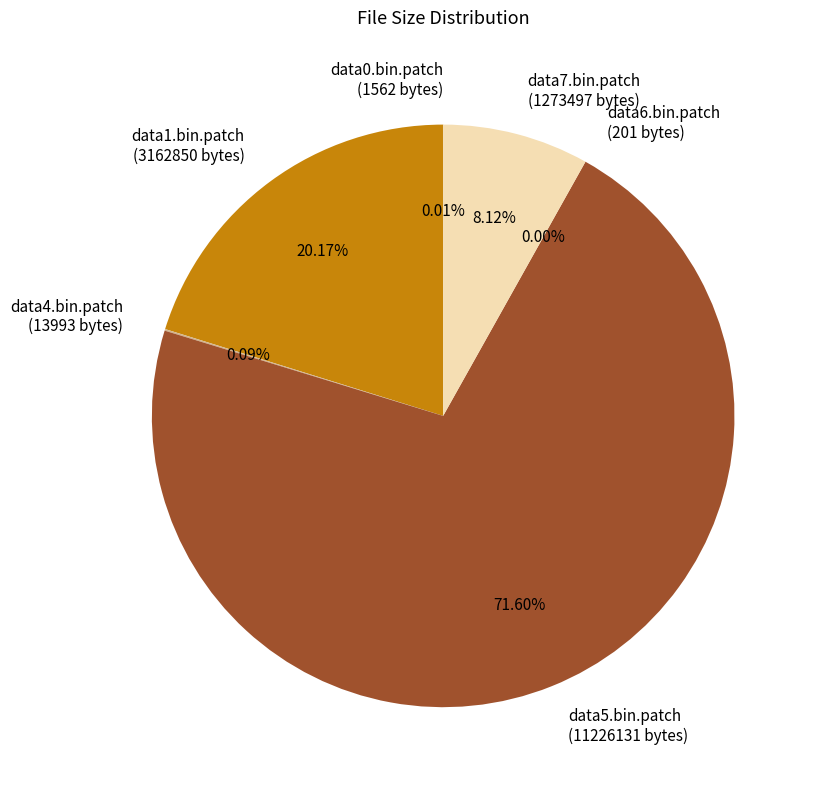

What is the ratio of the value at data5.bin.patch (11226131 bytes) to the value at data7.bin.patch (1273497 bytes)?

8.8